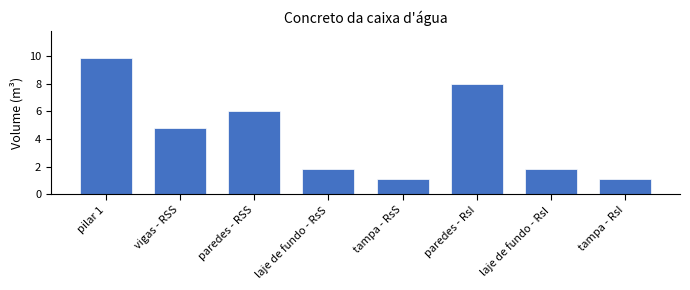

Reading left to right, extract all data points from this chart.

9.8	4.8	6.0	1.8	1.1	8.0	1.8	1.1